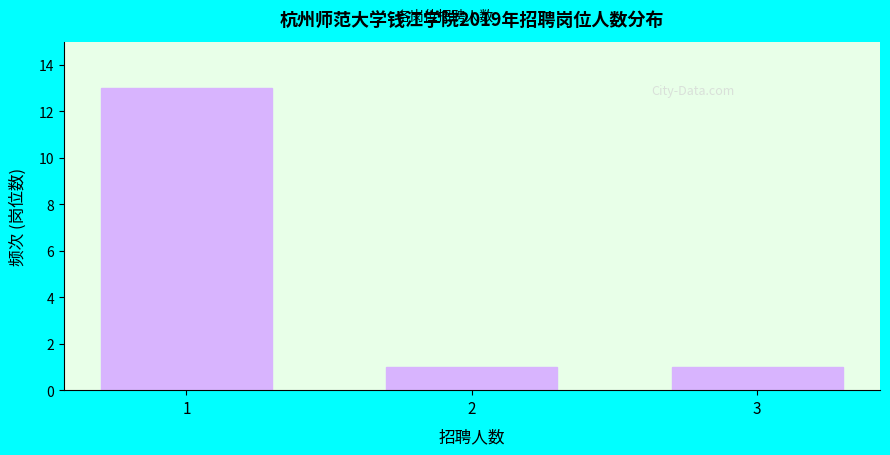

Reading left to right, list all the values displayed in this chart.

1=13	2=1	3=1